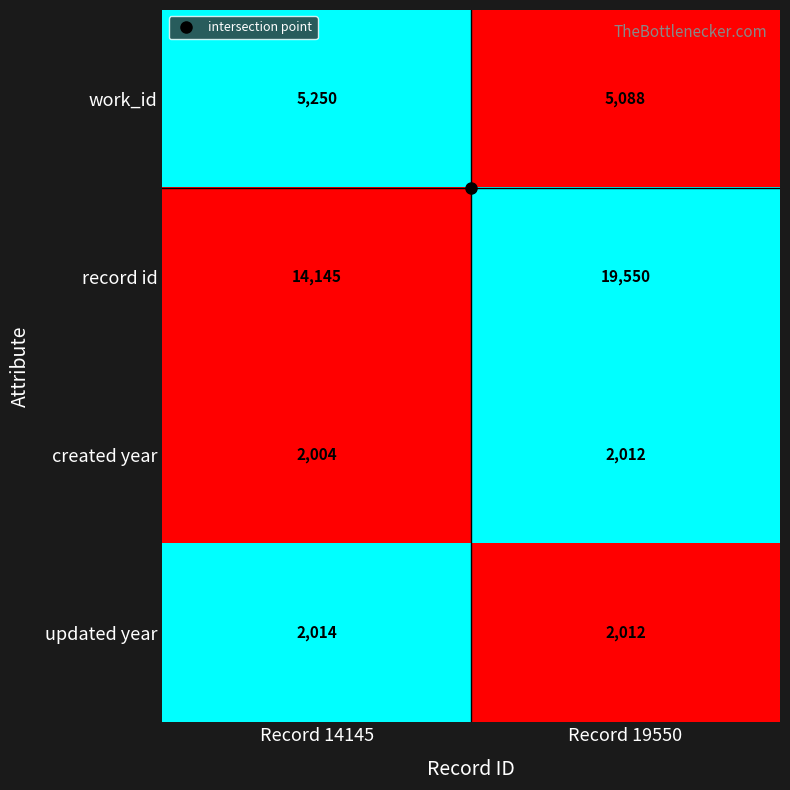

The value of created year at Record 14145 is 2610. True or false?

False